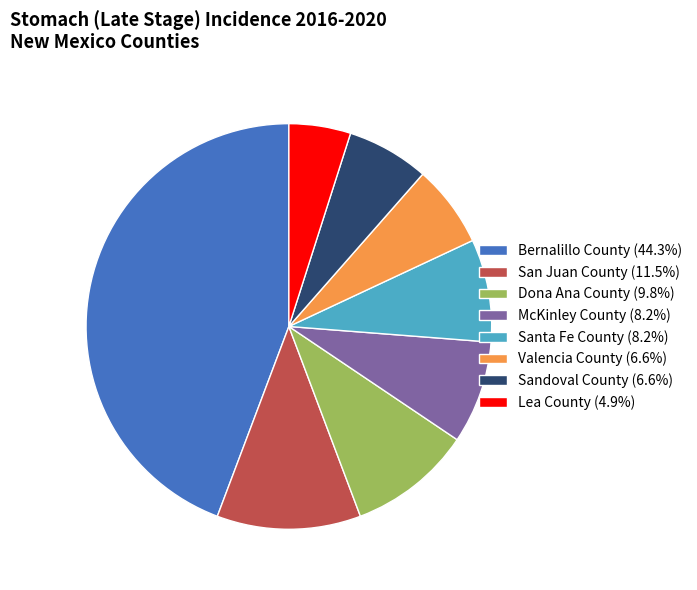

Which category has the biggest portion of the pie?

Bernalillo County